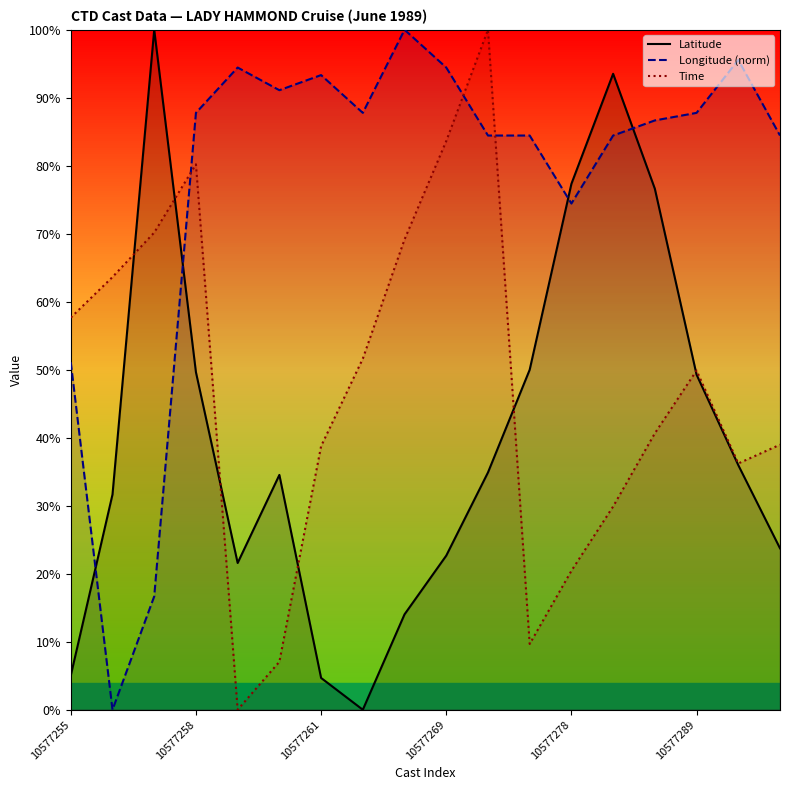

What position from the left is 16?

17